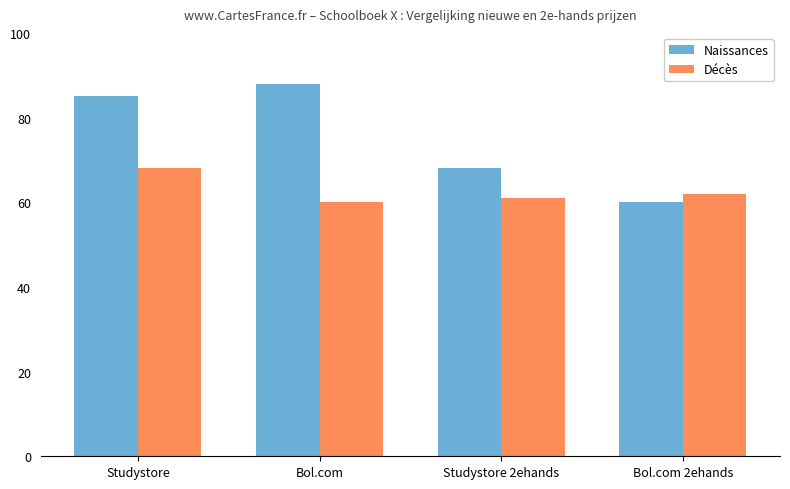

What is the difference between the Naissances values at Bol.com and Studystore?

3